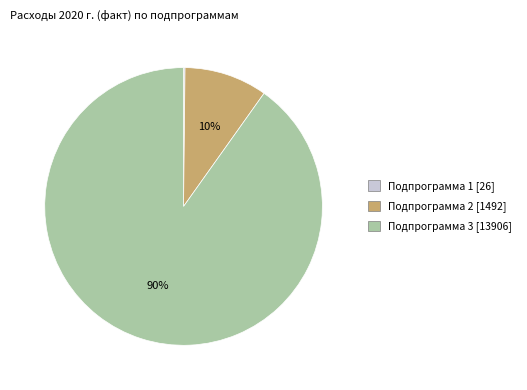

What percentage is the Подпрограмма 3 slice, to the nearest percent?

90%